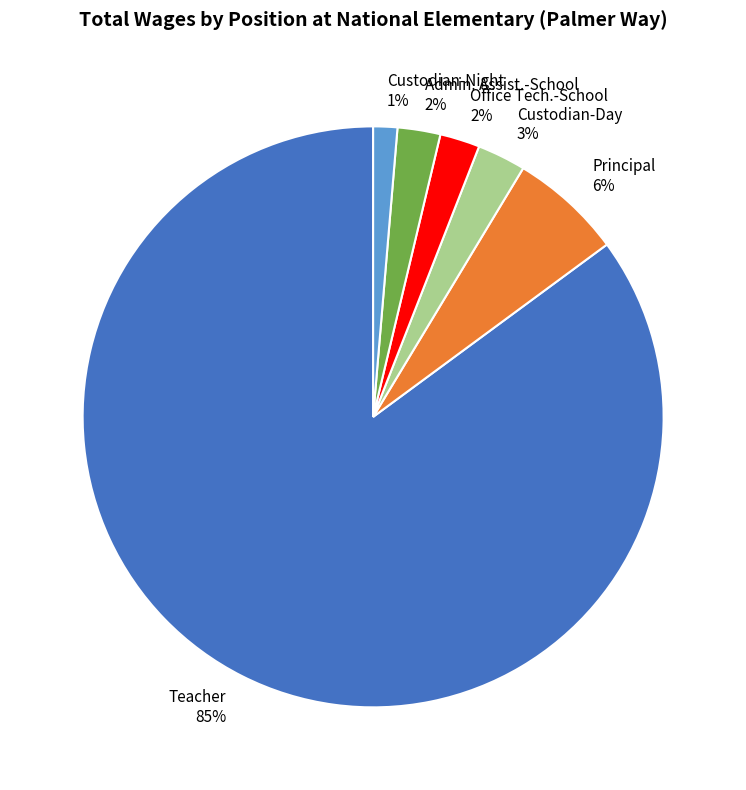

What is the smallest slice in the pie chart?

Custodian-Night